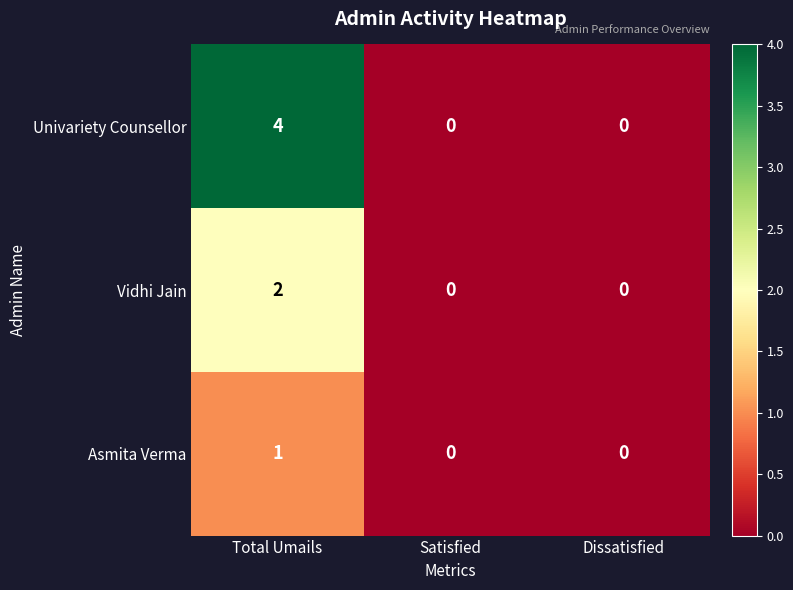

How many values in the Univariety Counsellor series exceed 0?

1